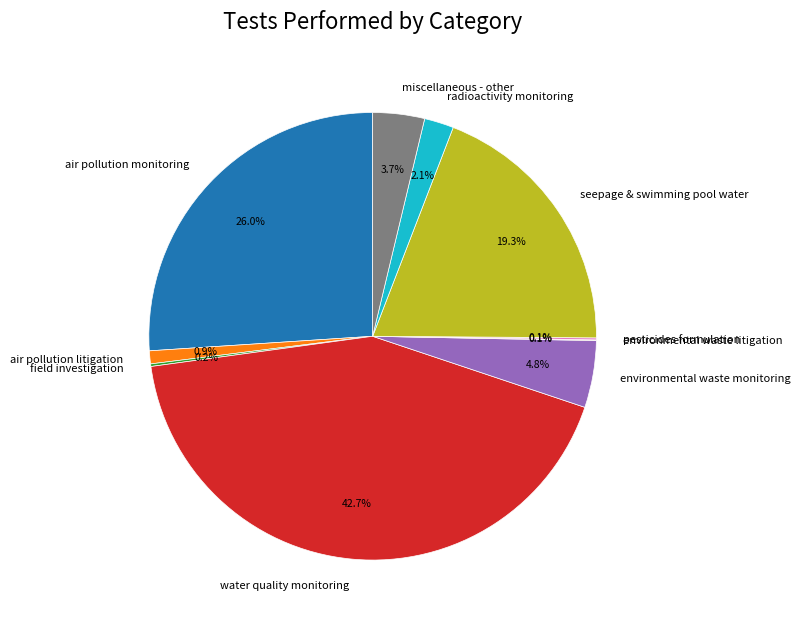

Do environmental waste monitoring and water quality monitoring together represent more than half of the pie?

No